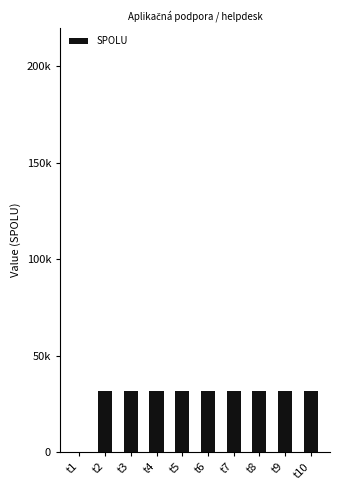

Reading left to right, transcribe all the data shown in this chart.

t1=0.0	t2=31564.8	t3=31564.8	t4=31564.8	t5=31564.8	t6=31564.8	t7=31564.8	t8=31564.8	t9=31564.8	t10=31564.8